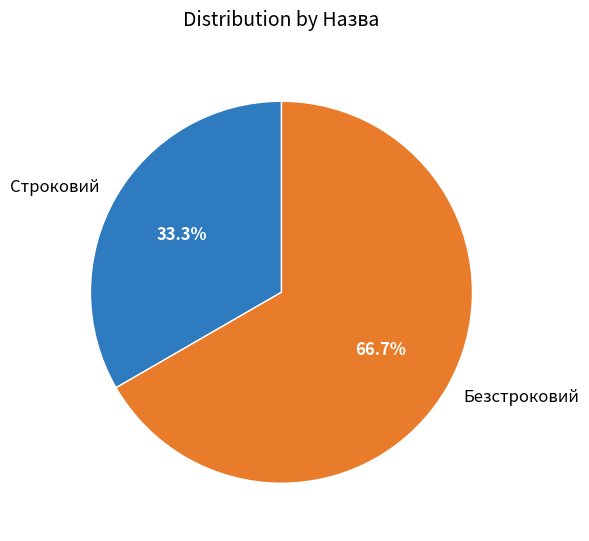

Which has a higher value, Безстроковий or Строковий?

Безстроковий